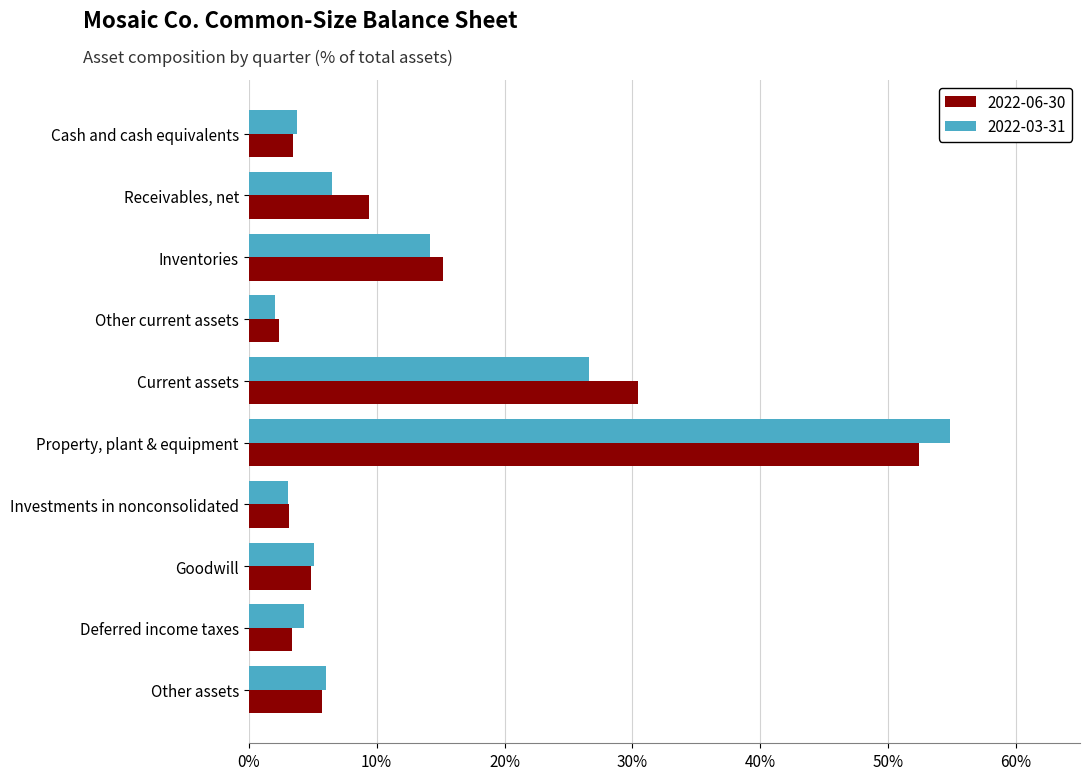

The value of 2022-03-31 at Investments in nonconsolidated is 0.1. True or false?

False